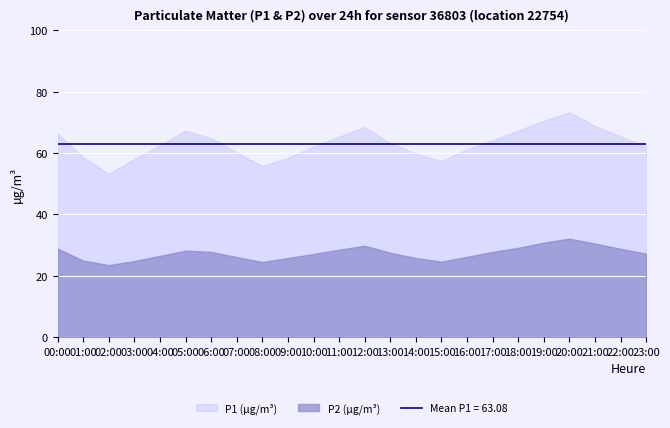

True or false: P2 and P1 intersect in this chart.

False